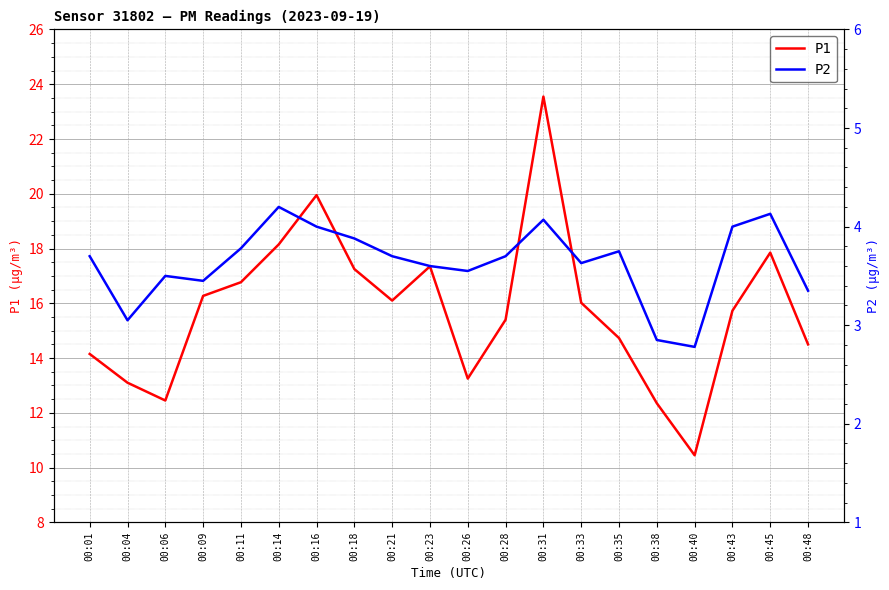

Is the value of P2 at 00:48 greater than the value of P1 at 00:33?

No